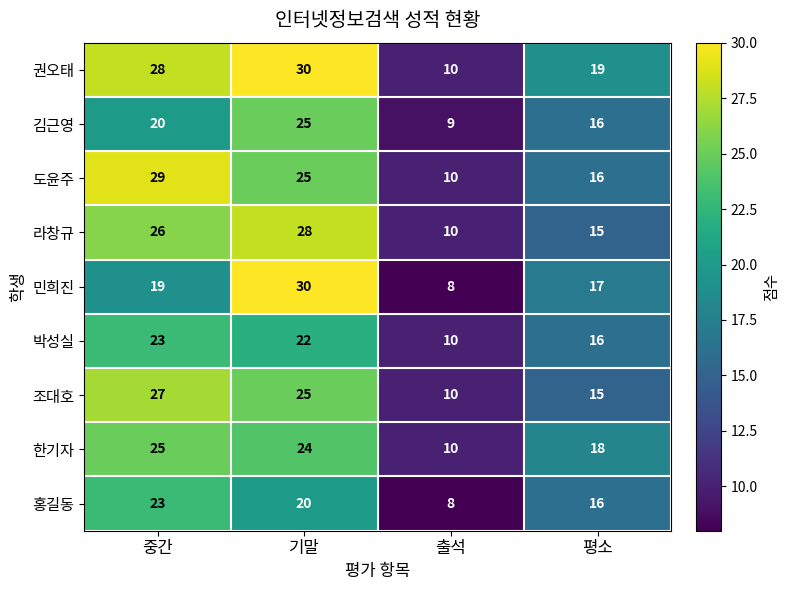

The value of 조대호 at 중간 is 44. True or false?

False